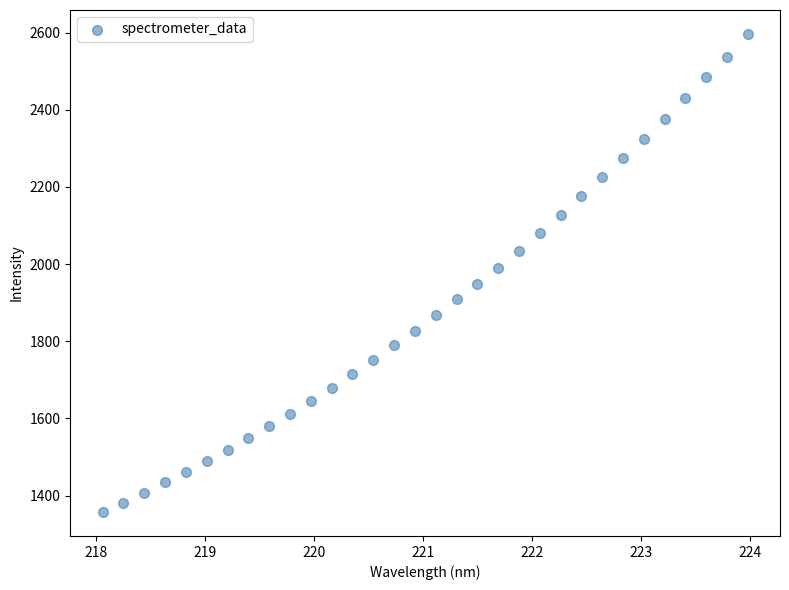

What is the range of Y values (max minus min)?

1239.3